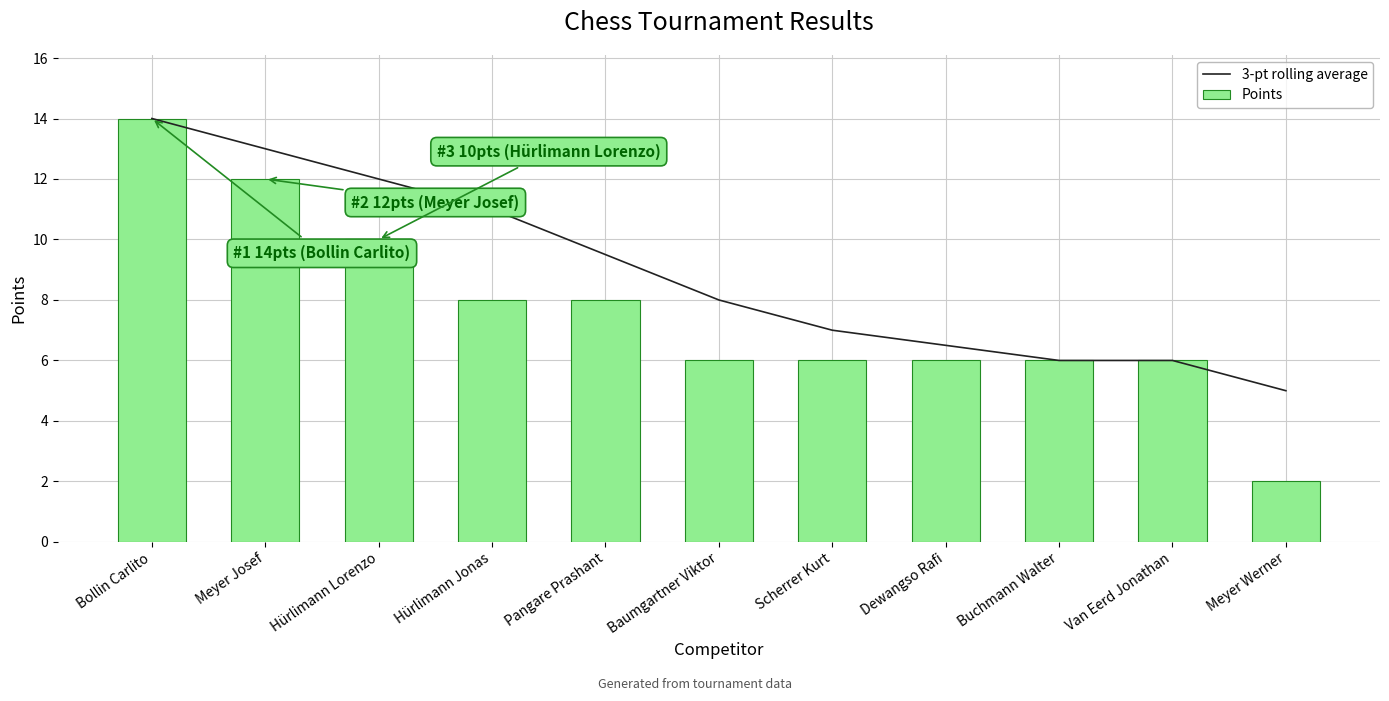

What is the difference between the maximum and minimum values in the Points series?

12